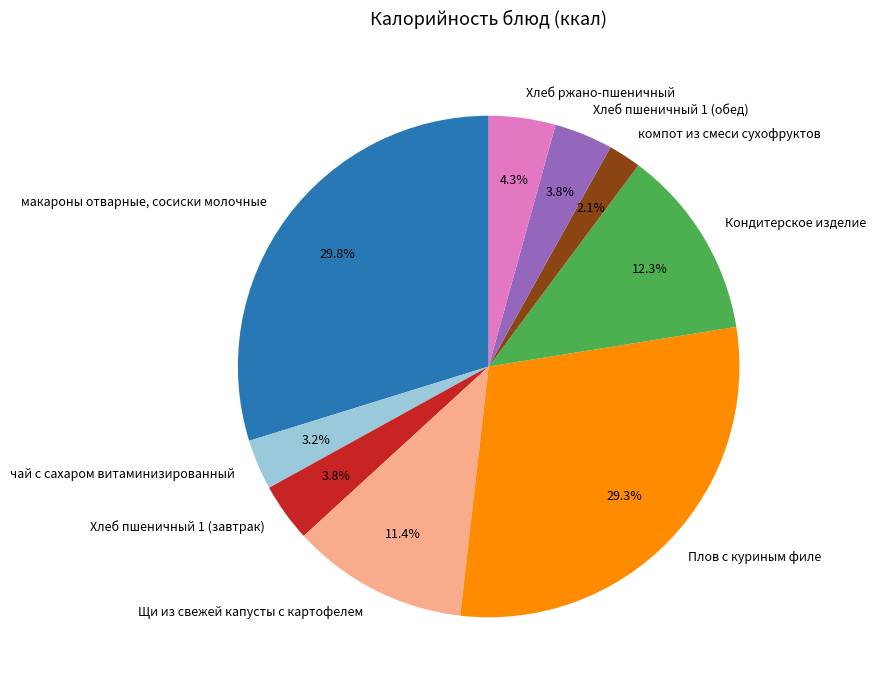

Is there a majority slice in this chart?

No